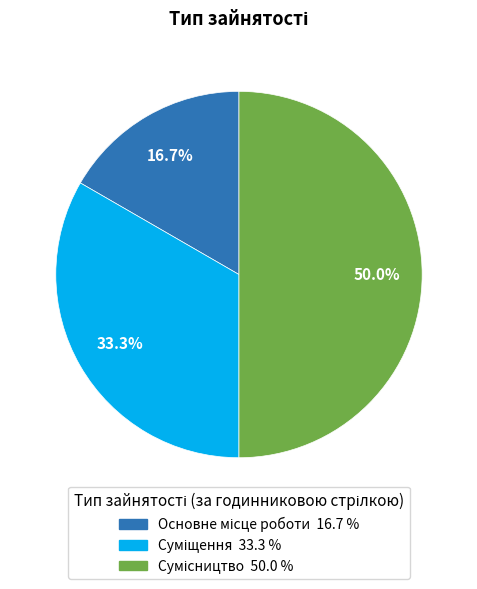

Between Суміщення and Сумісництво, which is larger?

Сумісництво